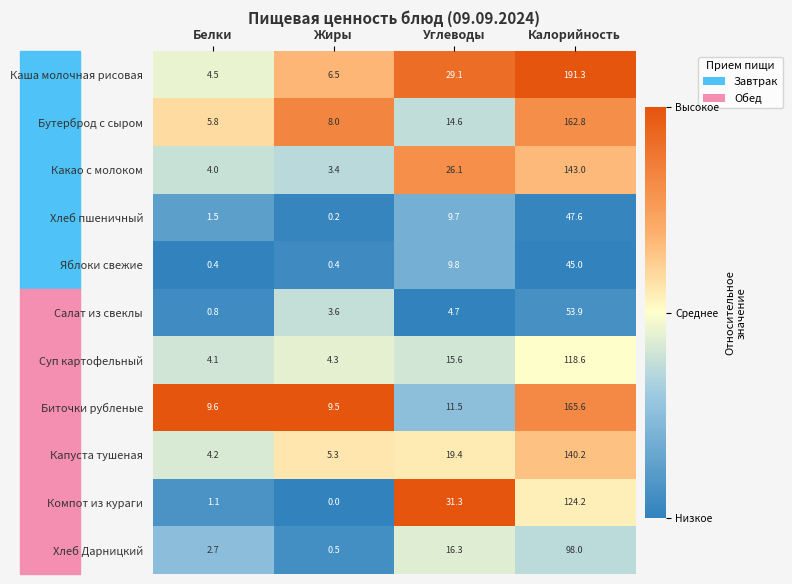

The value of Компот из кураги at Калорийность is 124.2. True or false?

True